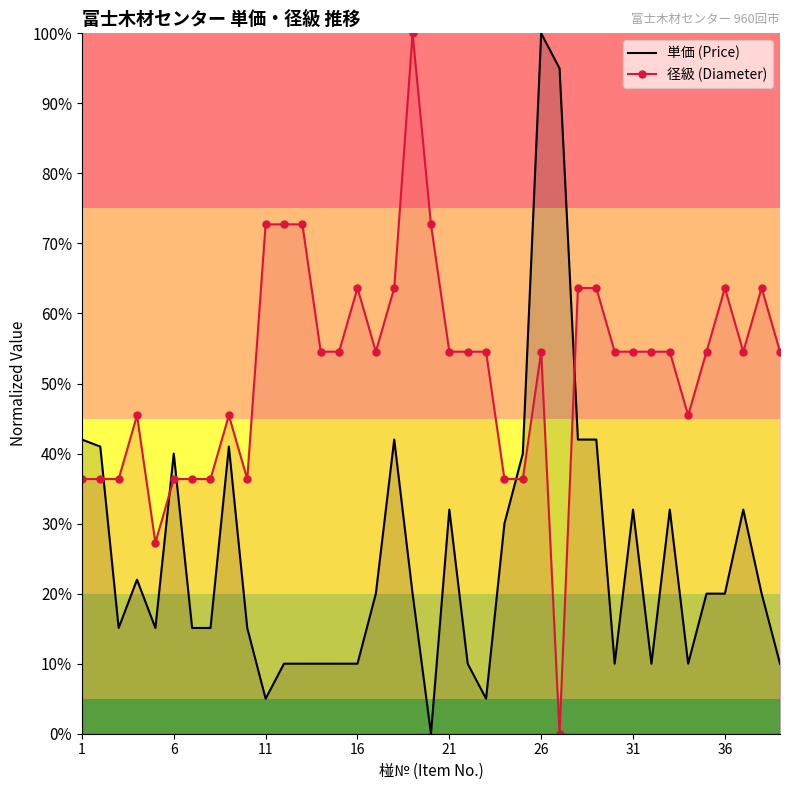

What are all the series names shown in the legend?

単価 (Price), 径級 (Diameter)